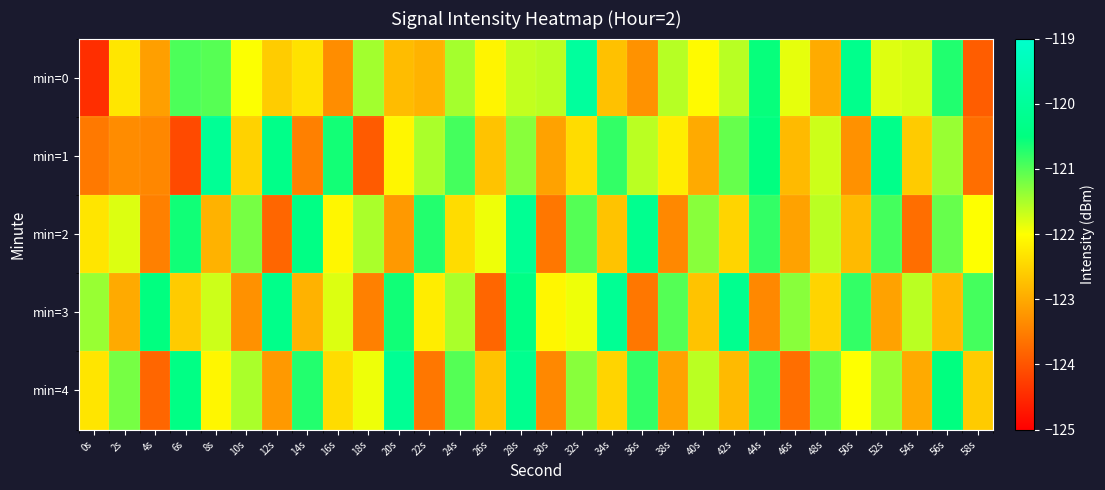

List the series in order of their peak value, lowest first.

min=2, min=3, min=4, min=1, min=0